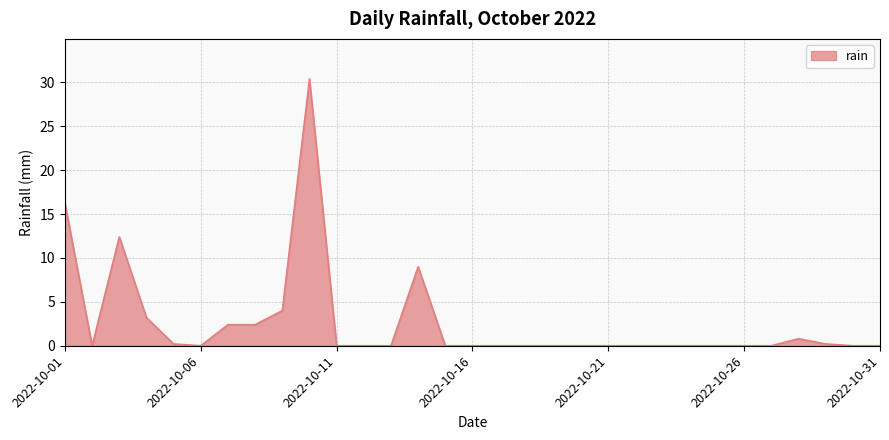

What is the greatest value displayed?

30.4